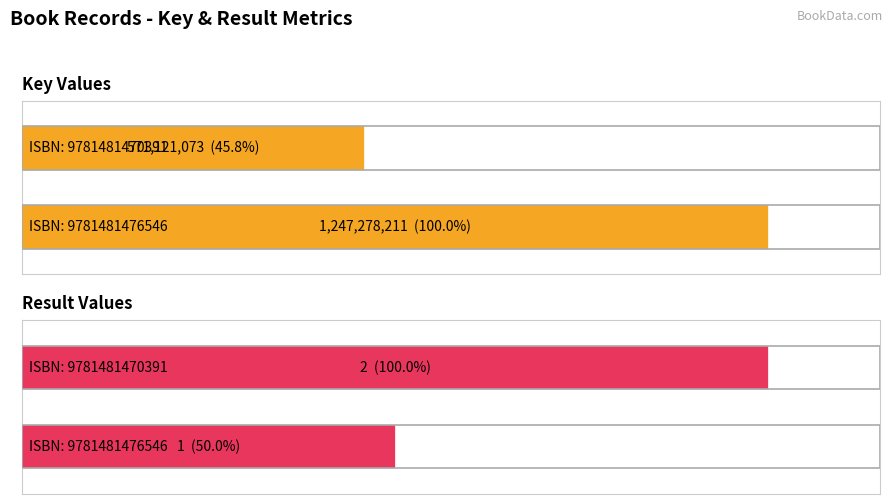

Between 9781481476546 and 9781481470391, which series saw the biggest shift?

Key